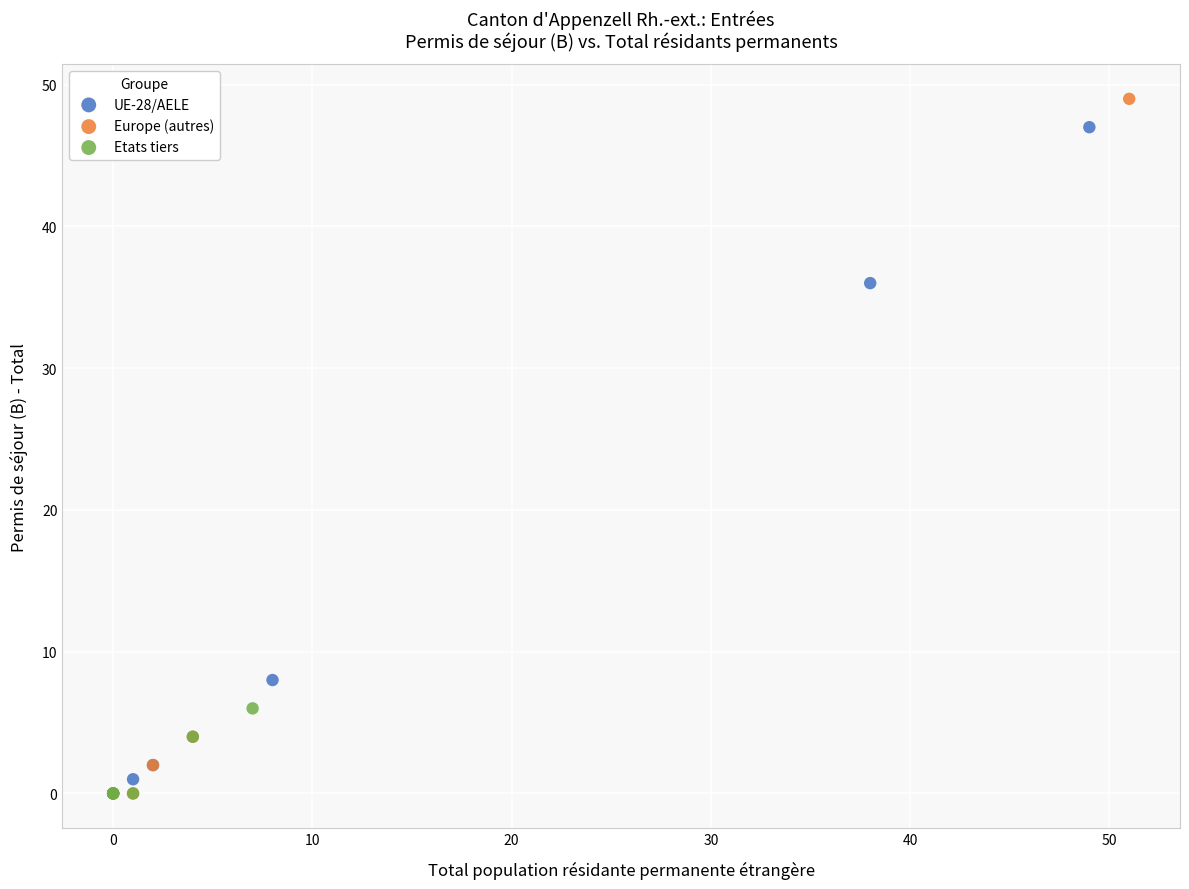

Which series has the widest spread of Y values?

Europe (autres)